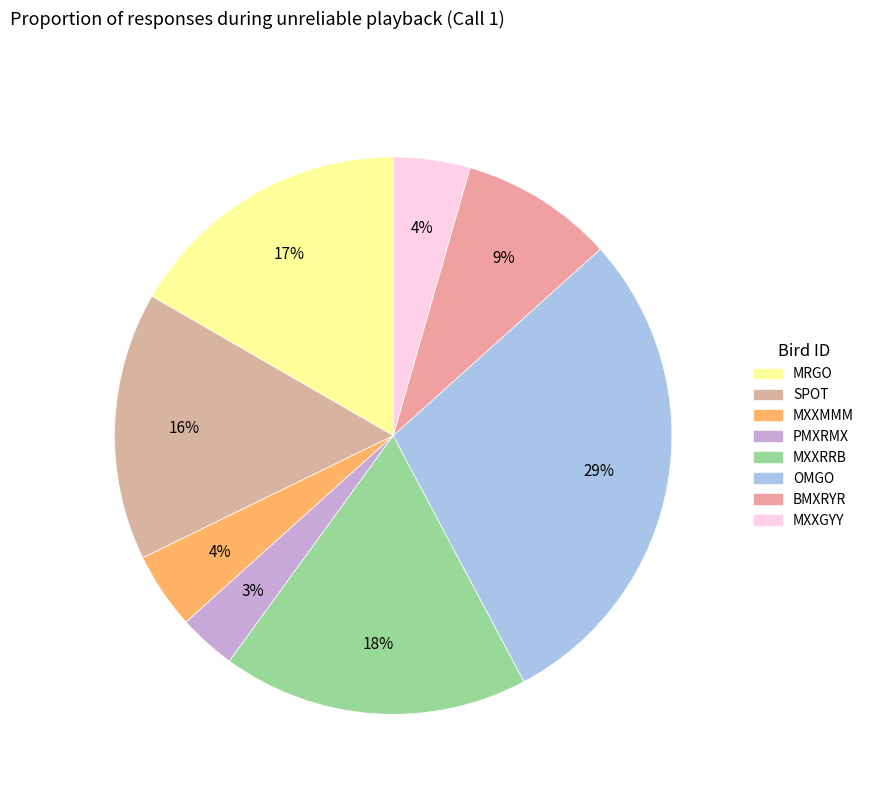

What is the smallest slice in the pie chart?

PMXRMX